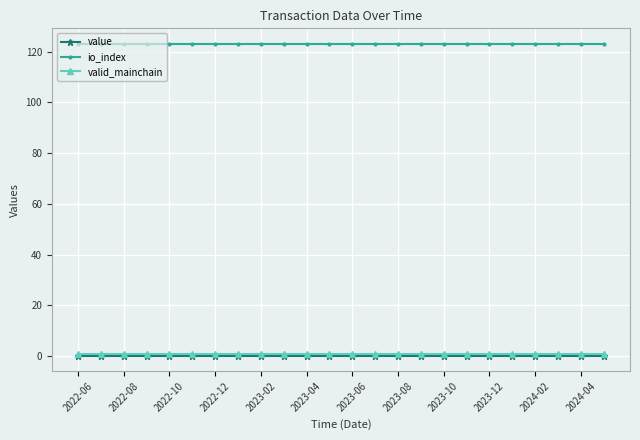

What is the value of the io_index point at the 17th from the left?

123.0